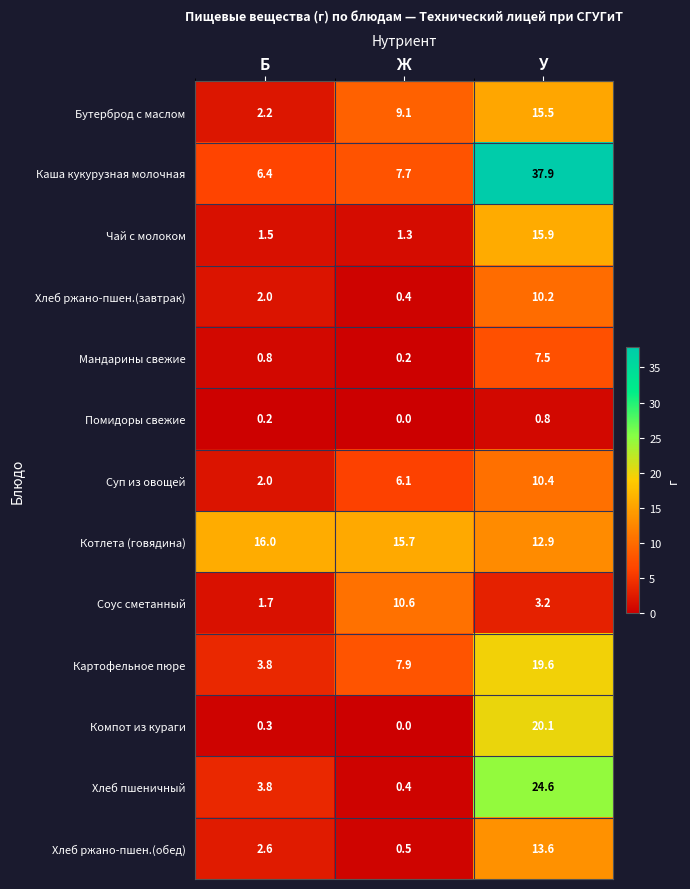

Is it true that Бутерброд с маслом equals 9.1 at Ж?

True